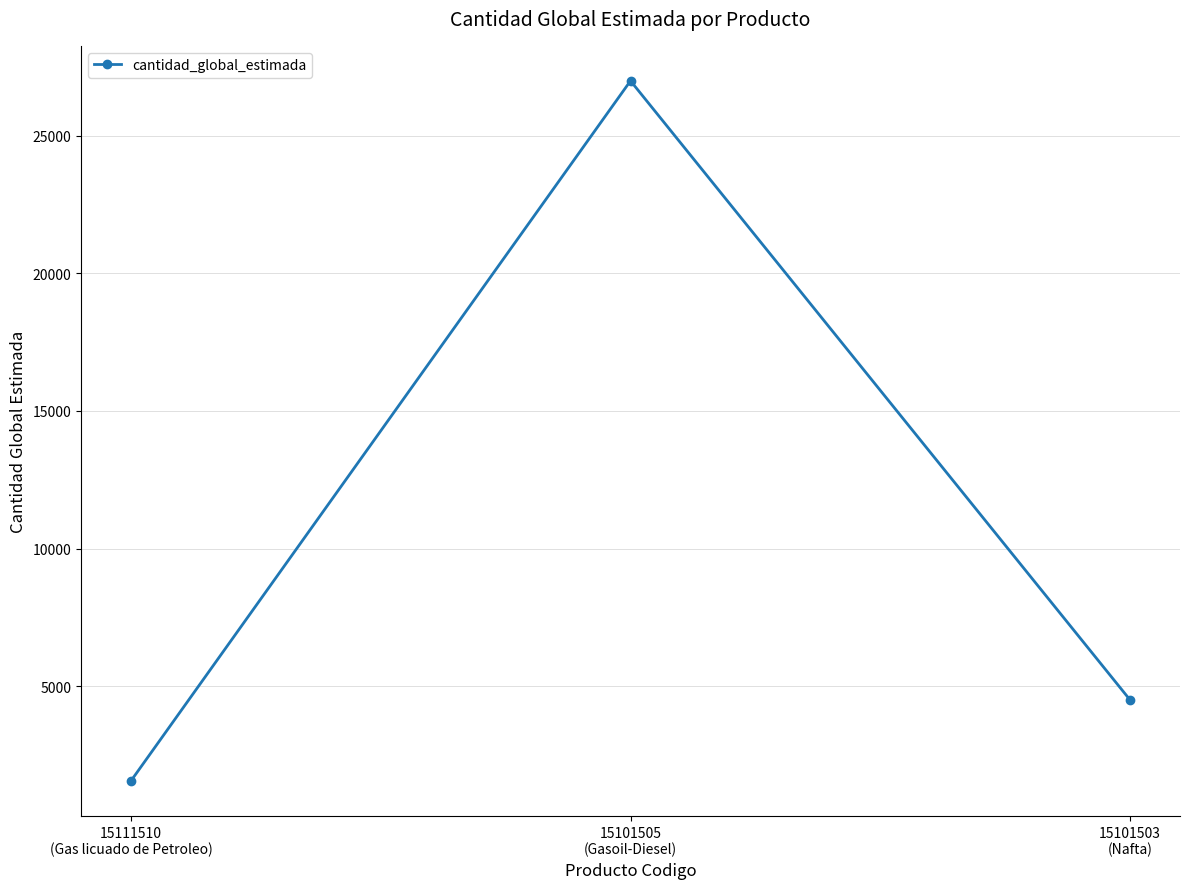

How many lines are shown in the chart?

1